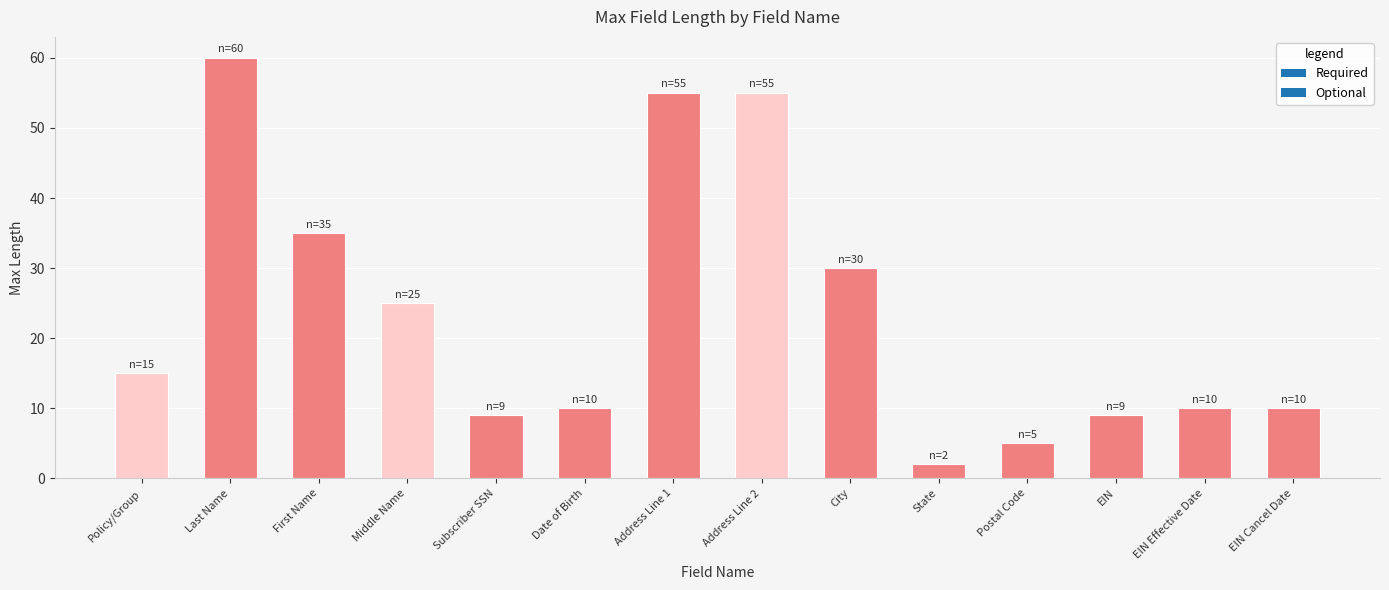

Which has a higher value, Address Line 2 or EIN Cancel Date?

Address Line 2